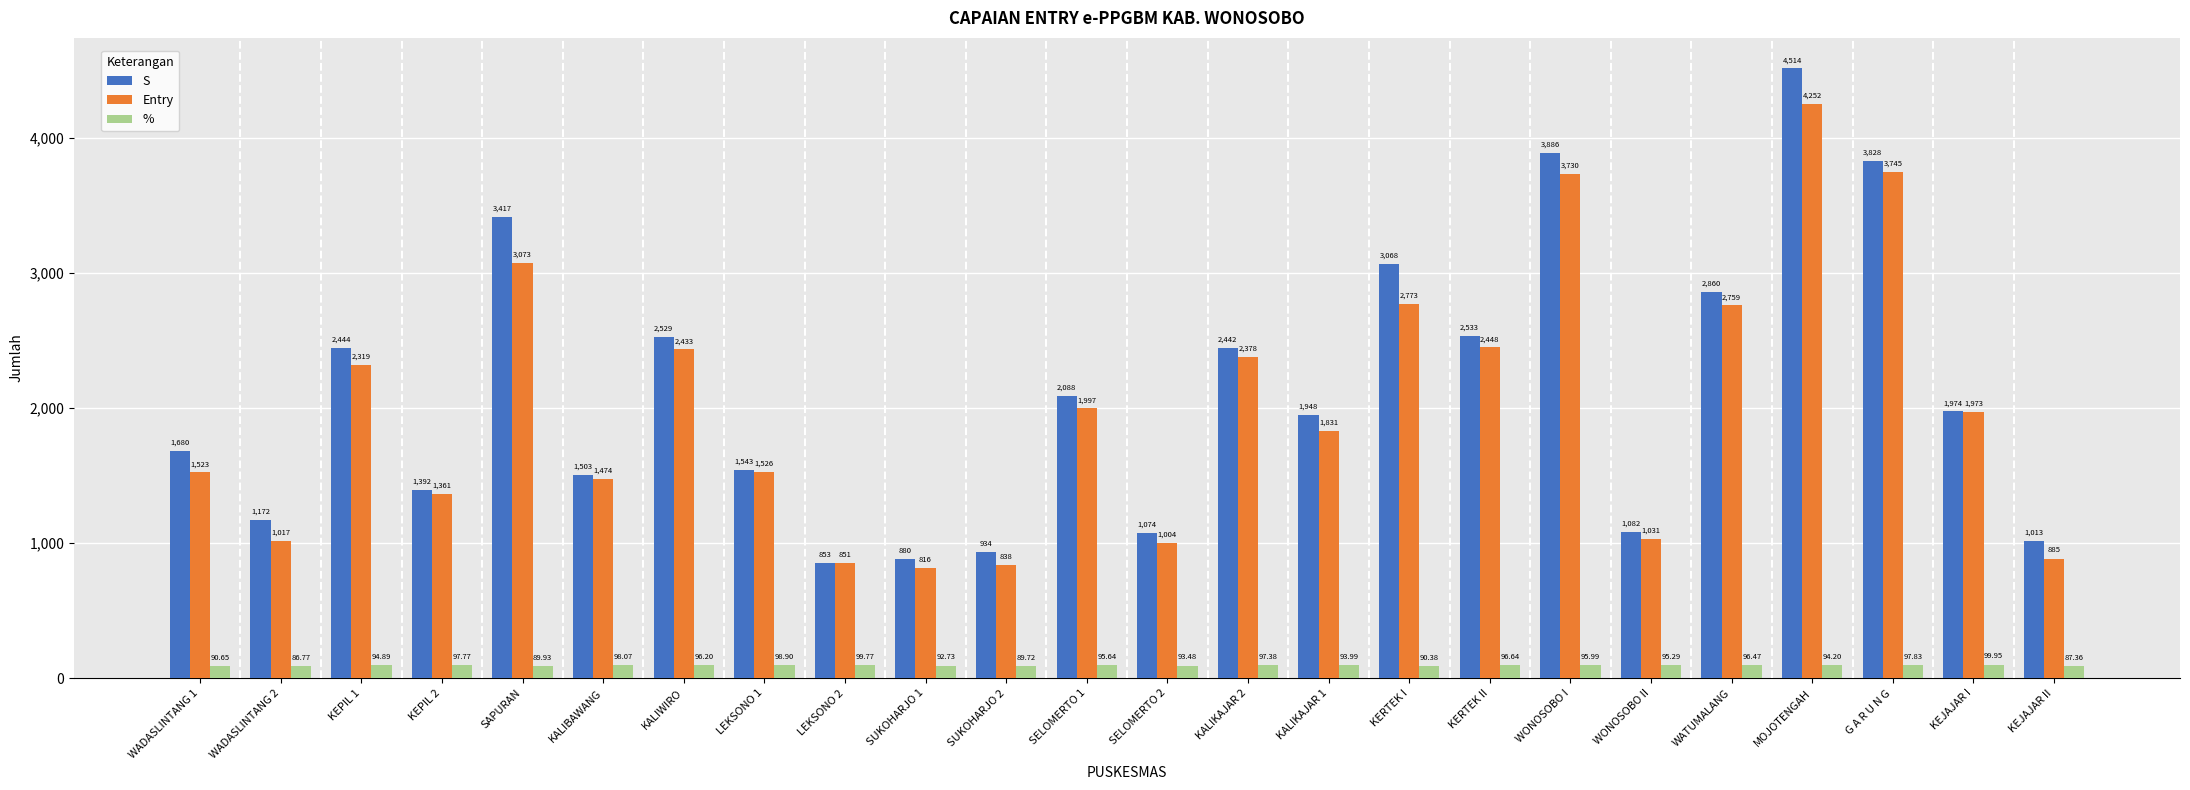

At which label does S first exceed 1974?

KEPIL 1